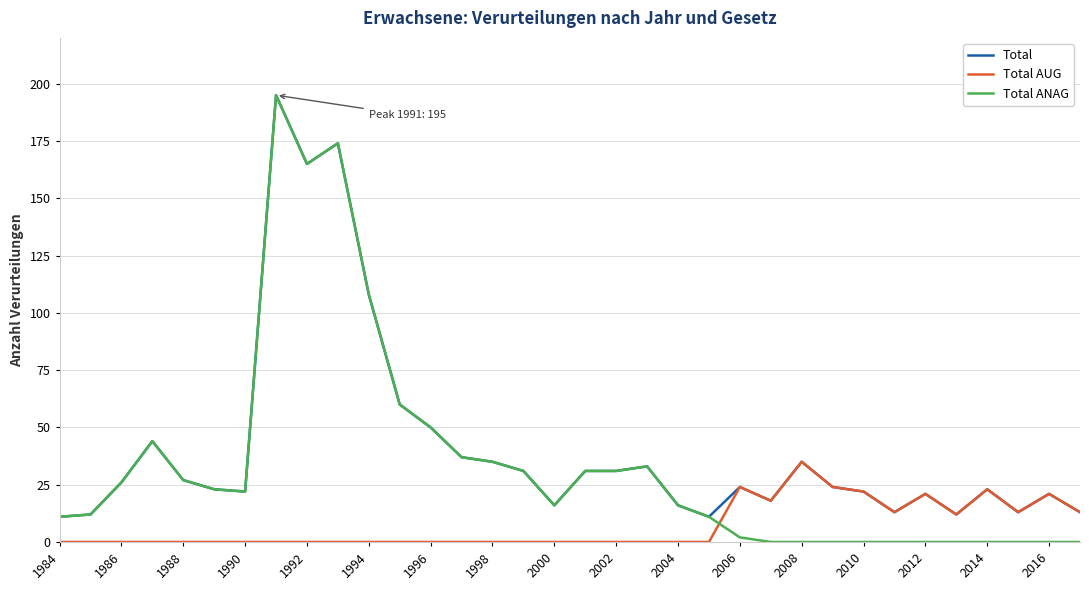

Which series has the largest range (max minus min)?

Total ANAG